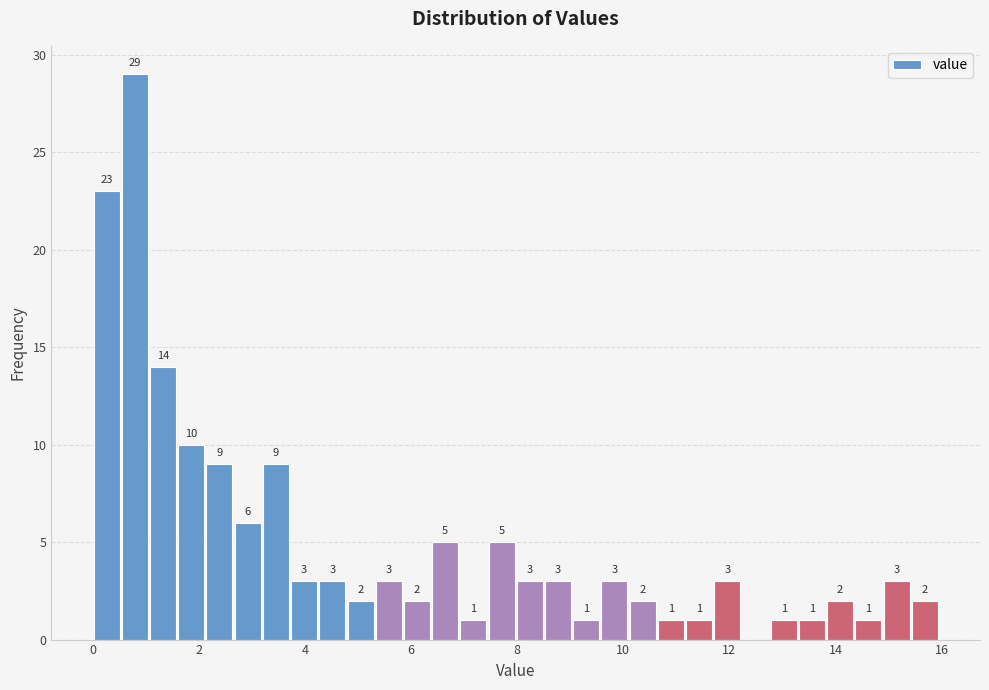

Read against the x-axis, roughly where is the centre of the tallest bar?

0.8